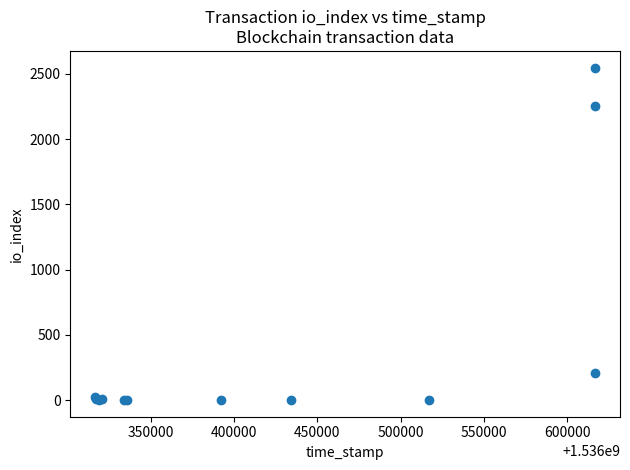

What Y value in the scatter plot is closest to 1274?

2258